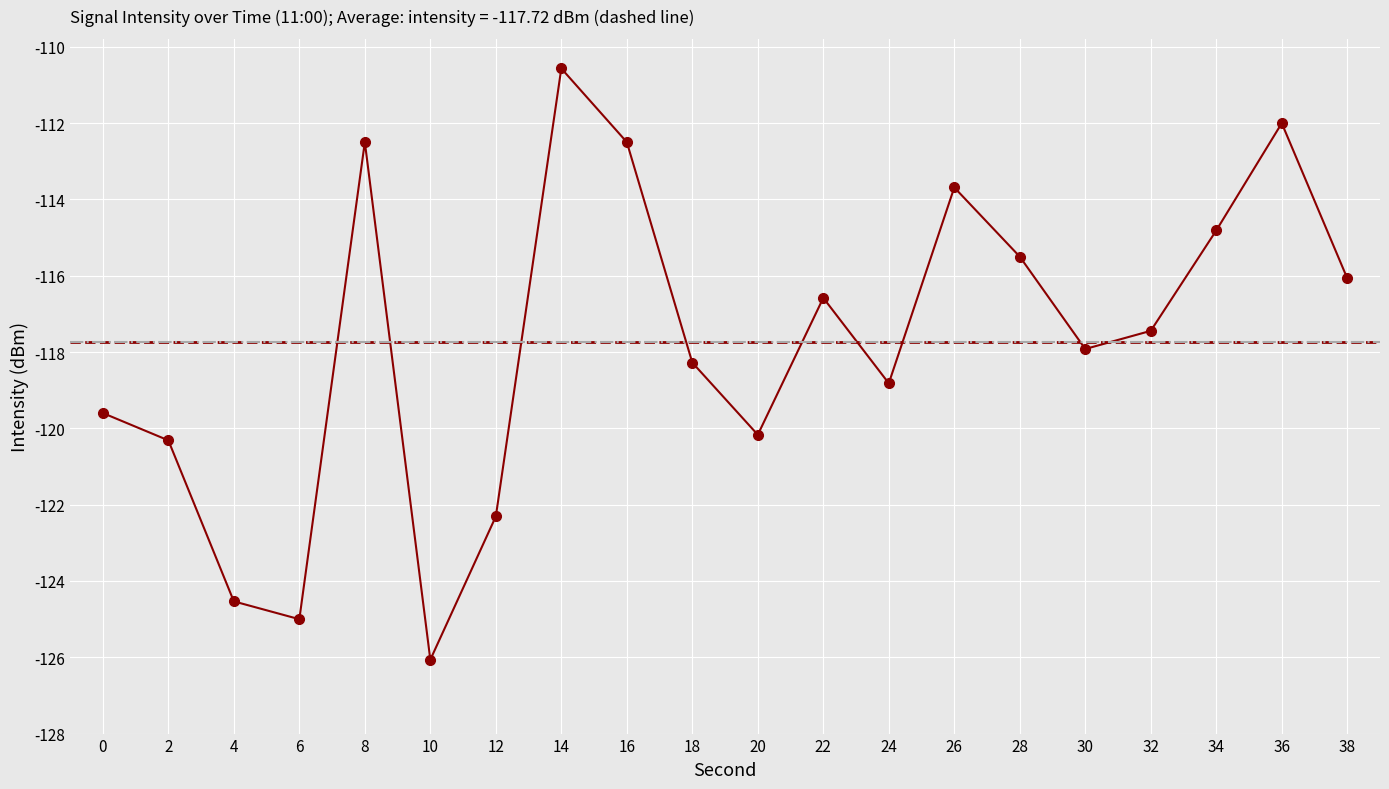

Rank the categories by value from highest to lowest.

14, 36, 16, 8, 26, 34, 28, 38, 22, 32, 30, 18, 24, 0, 20, 2, 12, 4, 6, 10